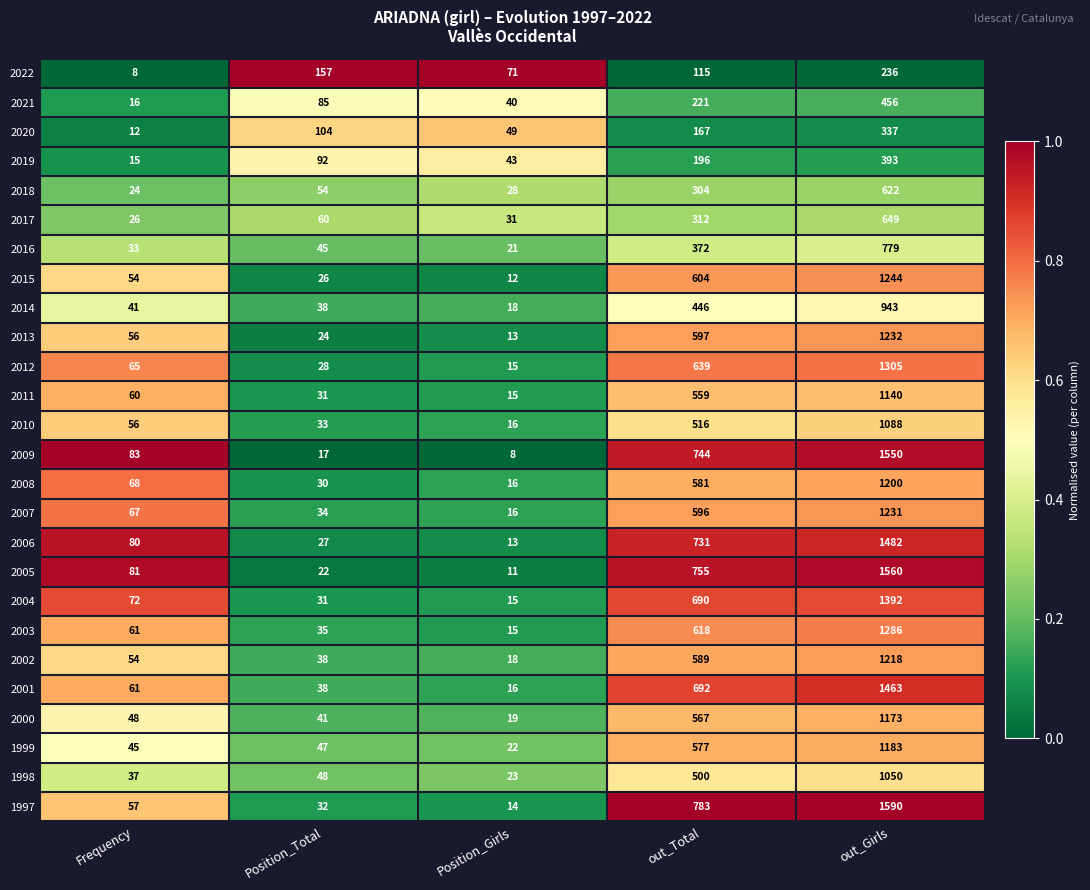

Rank the series by their maximum value, from highest to lowest.

1997, 2005, 2009, 2006, 2001, 2004, 2012, 2003, 2015, 2013, 2007, 2002, 2008, 1999, 2000, 2011, 2010, 1998, 2014, 2016, 2017, 2018, 2021, 2019, 2020, 2022